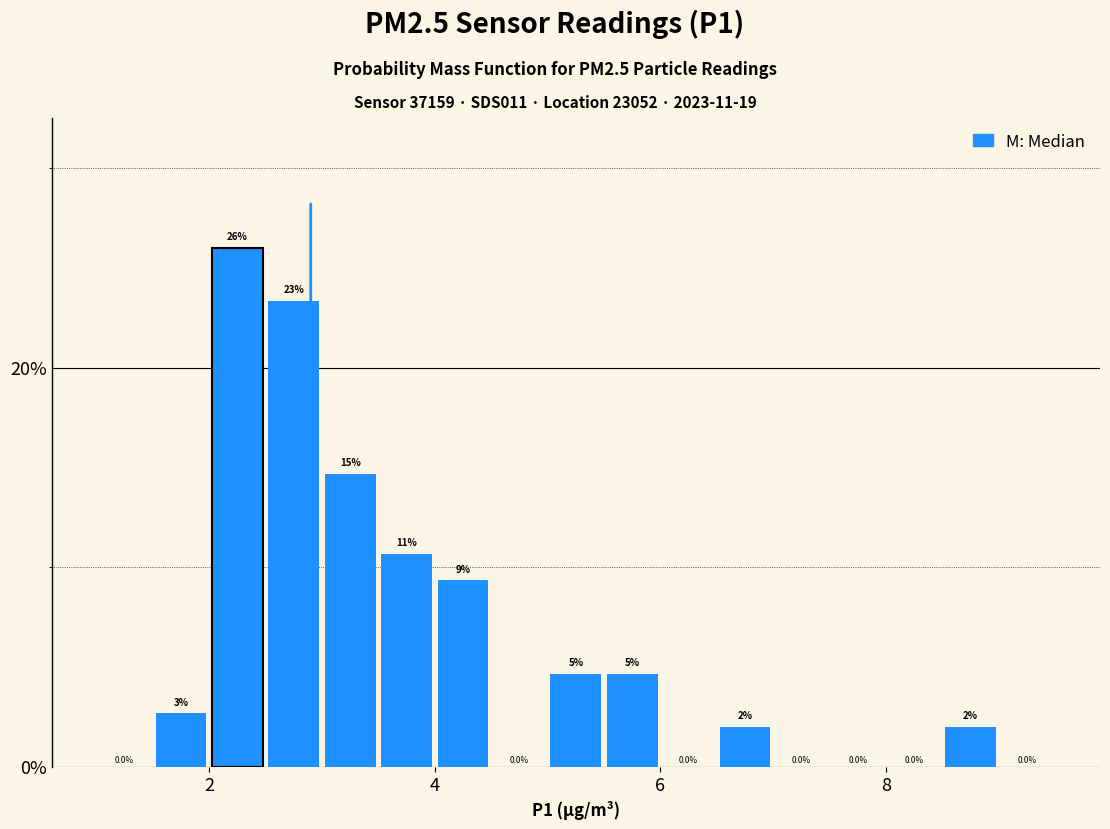

Read against the x-axis, roughly where is the centre of the tallest bar?

2.2